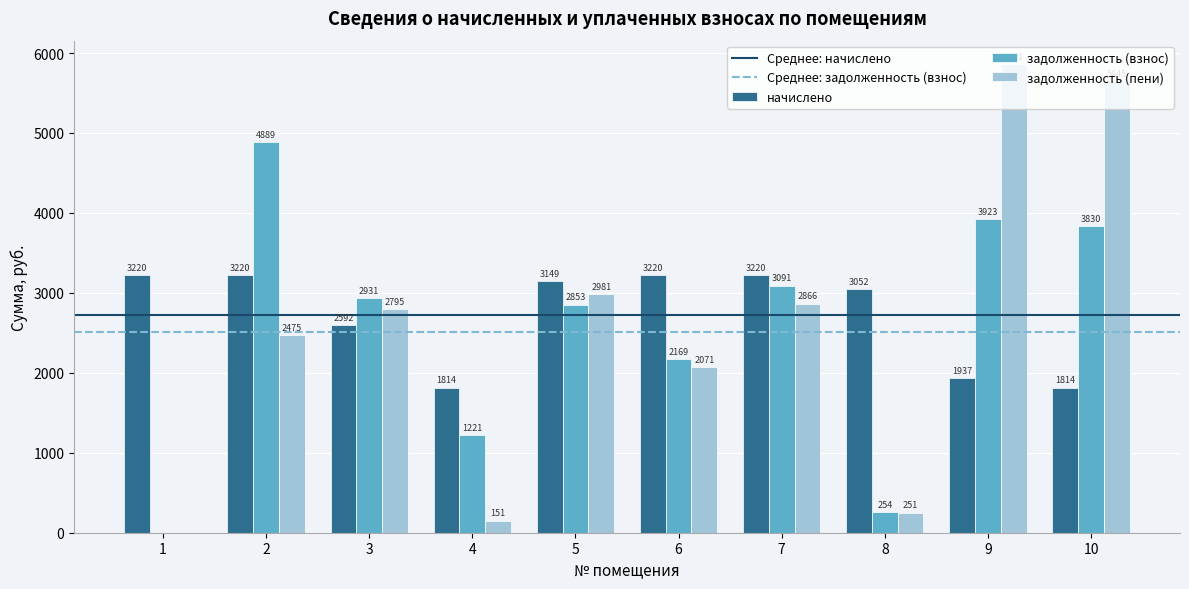

True or false: начислено has a value of 3220.6 at 7.

True